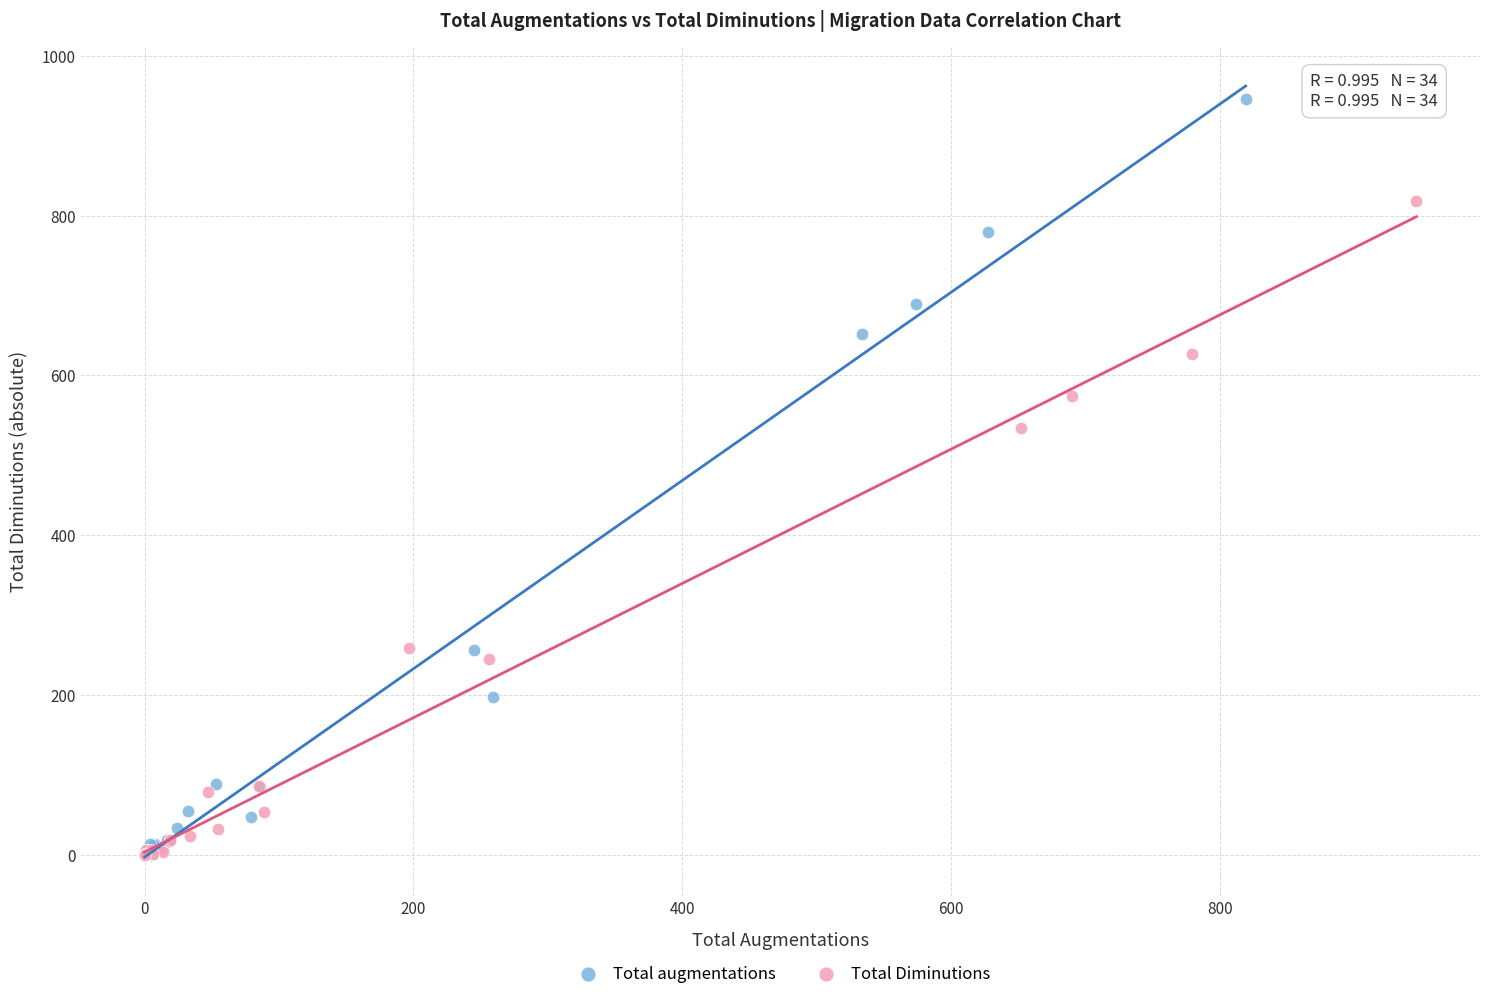

Which series has the largest Y range (max minus min)?

Total augmentations